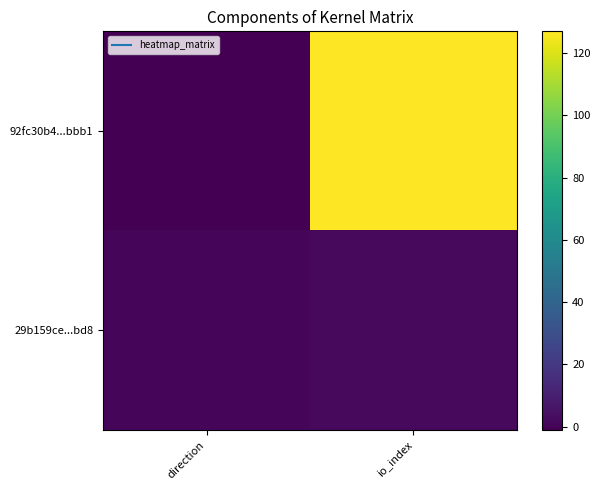

Which has a higher value, io_index or direction?

io_index